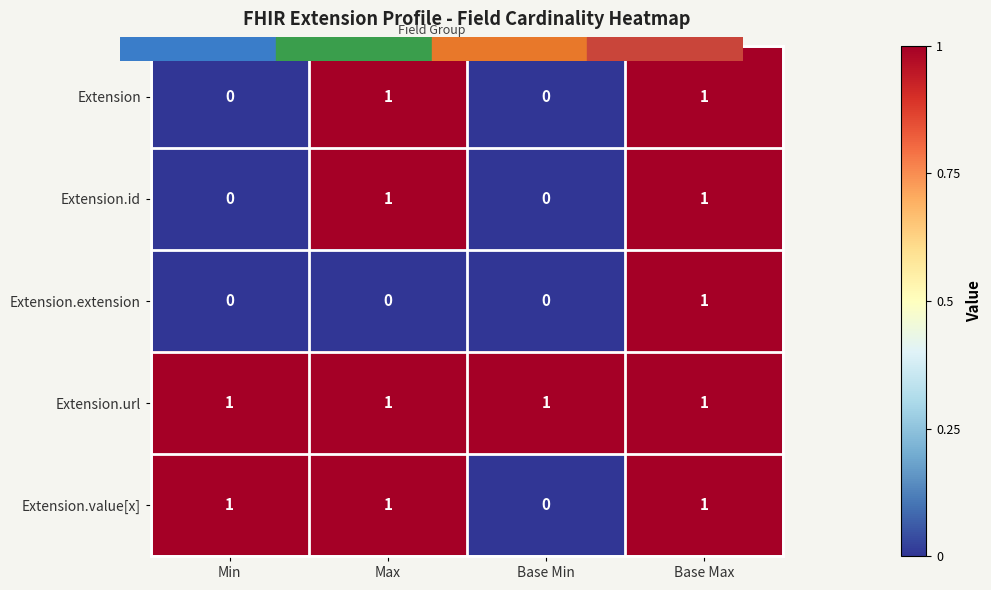

The Extension series shows 0 at Base Min. True or false?

True